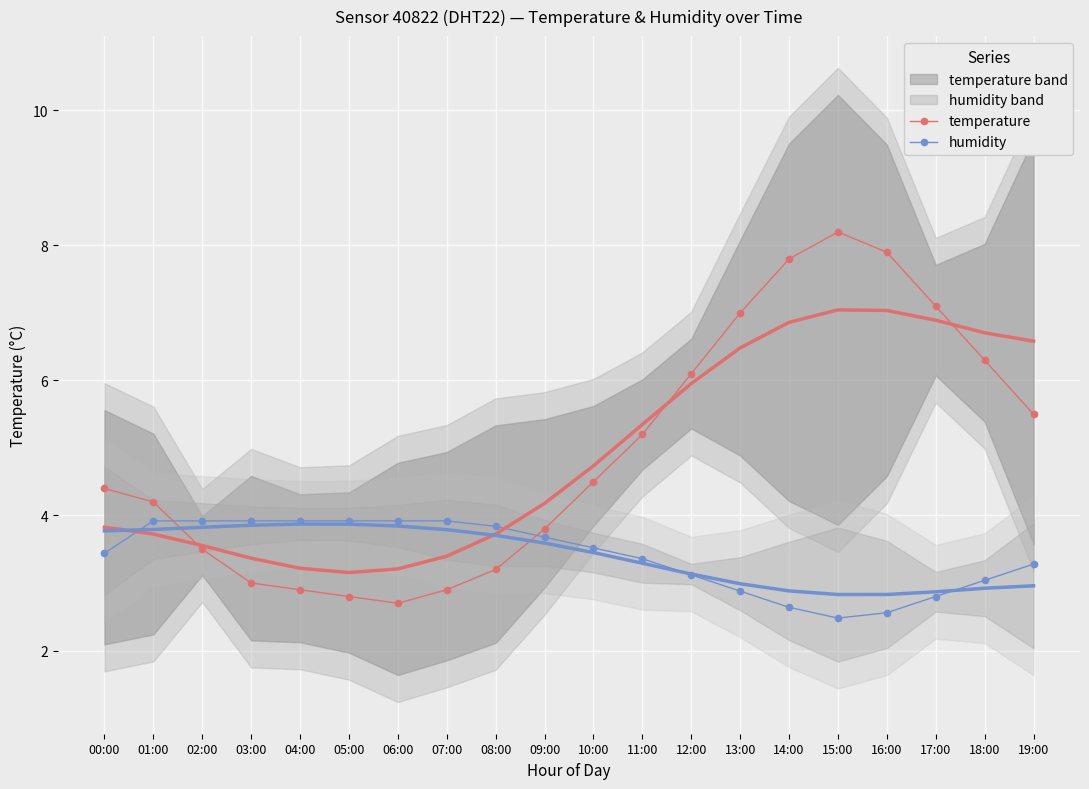

At which label is temperature closest to 5?

11:00